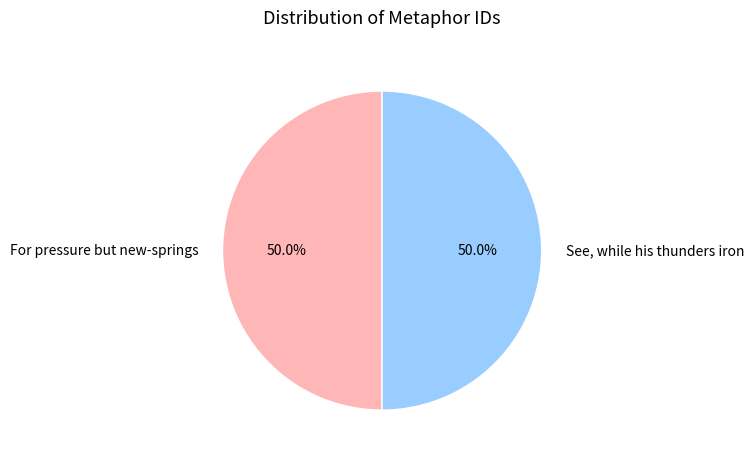

Approximately how many times larger is the value at For pressure but new-springs compared to See, while his thunders iron?

1.0